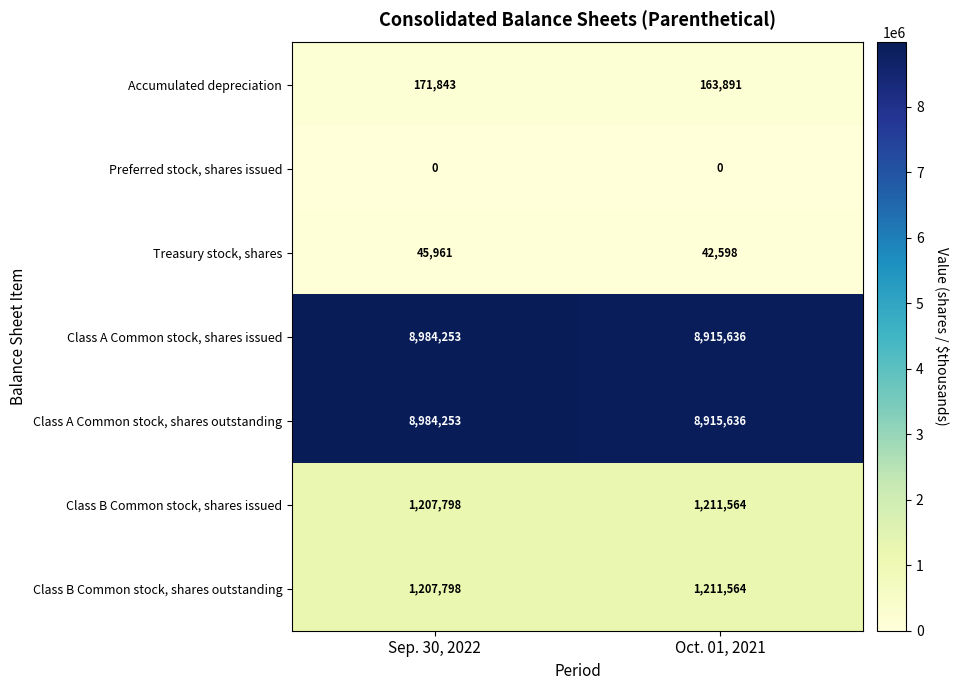

What is the spread (max minus min) of values at Oct. 01, 2021?

8915636